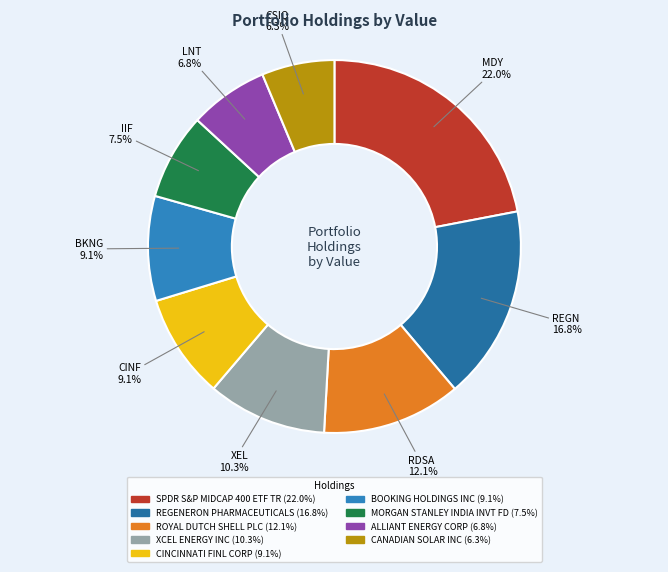

Which has a higher value, XCEL ENERGY INC or MORGAN STANLEY INDIA INVT FD?

XCEL ENERGY INC